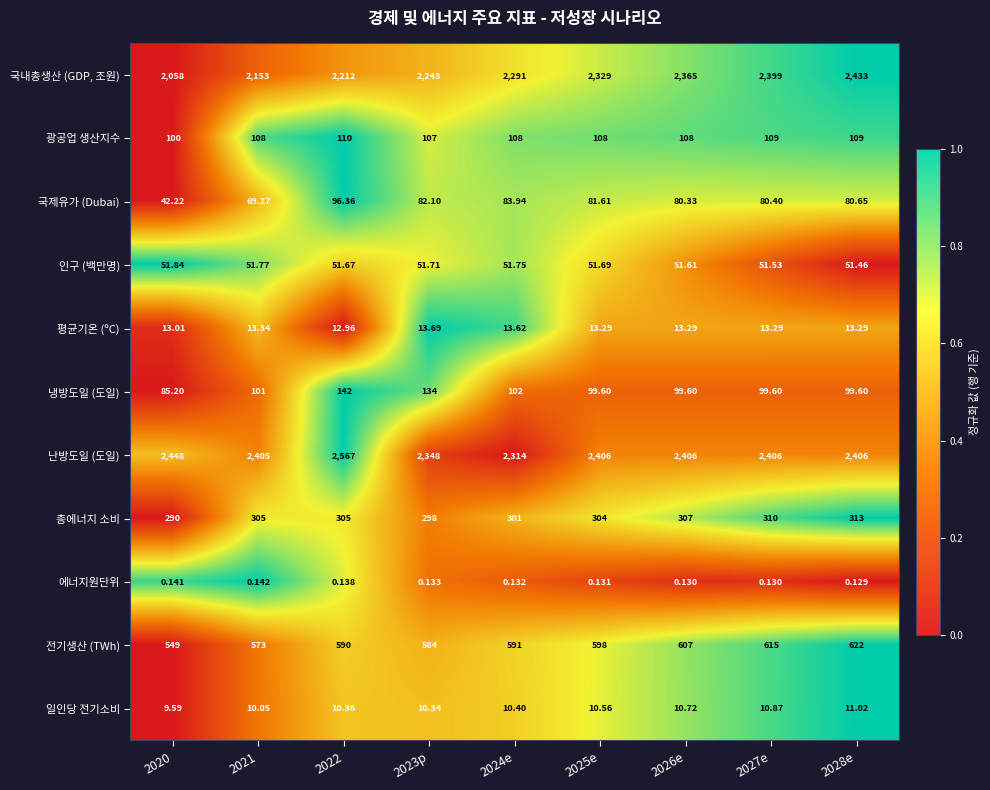

Rank the series at 2026e from highest to lowest value.

난방도일 (도일), 국내총생산 (GDP, 조원), 전기생산 (TWh), 총에너지 소비, 광공업 생산지수, 냉방도일 (도일), 국제유가 (Dubai), 인구 (백만명), 평균기온 (ºC), 일인당 전기소비, 에너지원단위